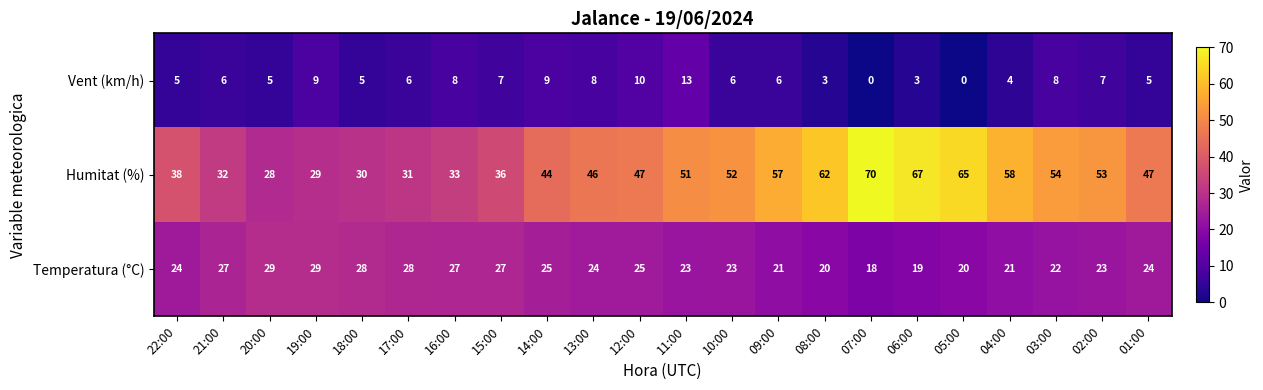

The Vent (km/h) series shows 7 at 02:00. True or false?

True